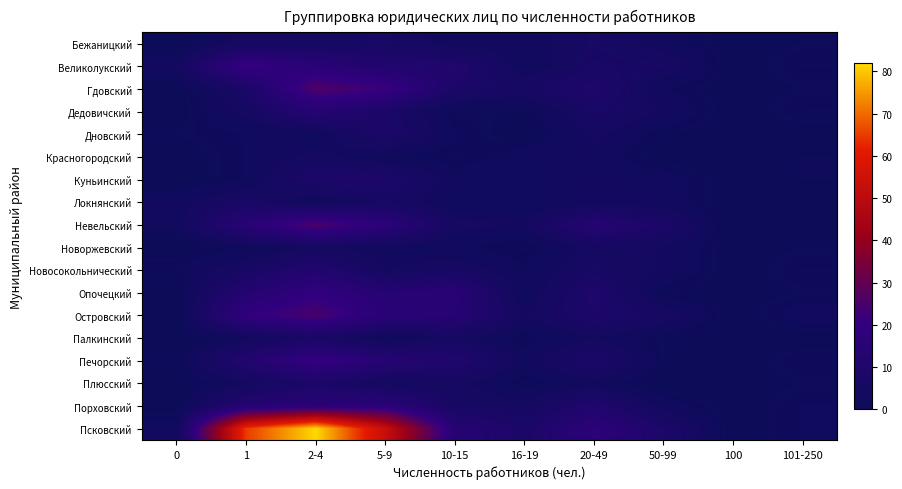

Reading left to right, extract all data points from this chart.

Бежаницкий: 0=0	1=5	2-4=5	5-9=6	10-15=3	16-19=3	20-49=6	50-99=3	100=0	101-250=1
Великолукский: 0=4	1=22	2-4=16	5-9=11	10-15=11	16-19=2	20-49=7	50-99=6	100=0	101-250=2
Гдовский: 0=0	1=8	2-4=26	5-9=22	10-15=8	16-19=6	20-49=10	50-99=2	100=0	101-250=1
Дедовичский: 0=0	1=5	2-4=14	5-9=8	10-15=1	16-19=1	20-49=7	50-99=4	100=0	101-250=2
Дновский: 0=1	1=2	2-4=2	5-9=9	10-15=2	16-19=0	20-49=5	50-99=1	100=0	101-250=0
Красногородский: 0=0	1=2	2-4=5	5-9=2	10-15=1	16-19=3	20-49=3	50-99=0	100=0	101-250=1
Куньинский: 0=0	1=2	2-4=9	5-9=9	10-15=3	16-19=2	20-49=4	50-99=3	100=0	101-250=1
Локнянский: 0=3	1=7	2-4=2	5-9=6	10-15=2	16-19=2	20-49=3	50-99=3	100=0	101-250=0
Невельский: 0=3	1=15	2-4=26	5-9=17	10-15=5	16-19=4	20-49=14	50-99=8	100=0	101-250=0
Новоржевский: 0=0	1=2	2-4=4	5-9=3	10-15=2	16-19=1	20-49=5	50-99=4	100=0	101-250=1
Новосокольнический: 0=2	1=6	2-4=12	5-9=4	10-15=6	16-19=2	20-49=6	50-99=4	100=0	101-250=2
Опочецкий: 0=0	1=13	2-4=20	5-9=14	10-15=15	16-19=2	20-49=10	50-99=1	100=0	101-250=1
Островский: 0=0	1=20	2-4=25	5-9=16	10-15=14	16-19=4	20-49=9	50-99=6	100=0	101-250=3
Палкинский: 0=0	1=3	2-4=7	5-9=2	10-15=5	16-19=1	20-49=4	50-99=1	100=0	101-250=0
Печорский: 0=1	1=12	2-4=21	5-9=14	10-15=11	16-19=3	20-49=9	50-99=1	100=0	101-250=2
Плюсский: 0=0	1=4	2-4=8	5-9=4	10-15=5	16-19=1	20-49=3	50-99=0	100=0	101-250=1
Порховский: 0=0	1=13	2-4=16	5-9=17	10-15=6	16-19=5	20-49=11	50-99=3	100=0	101-250=2
Псковский: 0=3	1=65	2-4=82	5-9=53	10-15=14	16-19=8	20-49=17	50-99=9	100=0	101-250=2